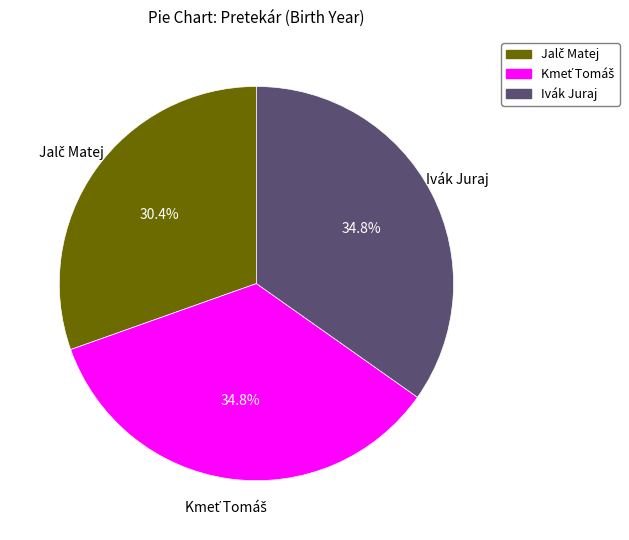

Does any single category account for the majority?

No